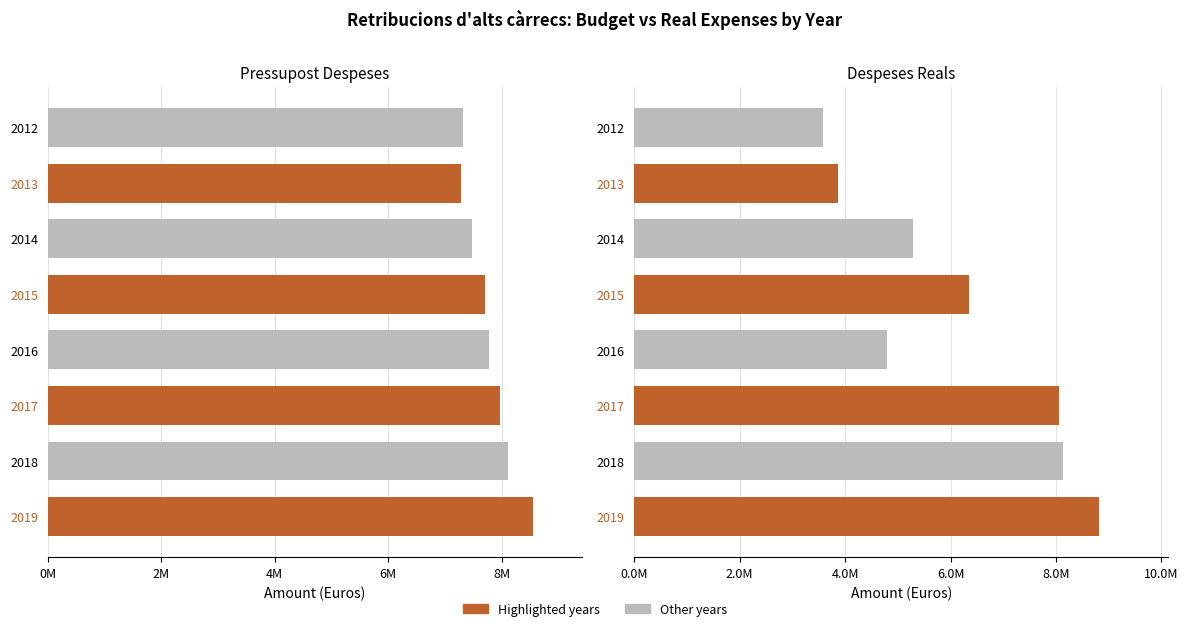

What is the minimum value shown in the chart?

3580986.1